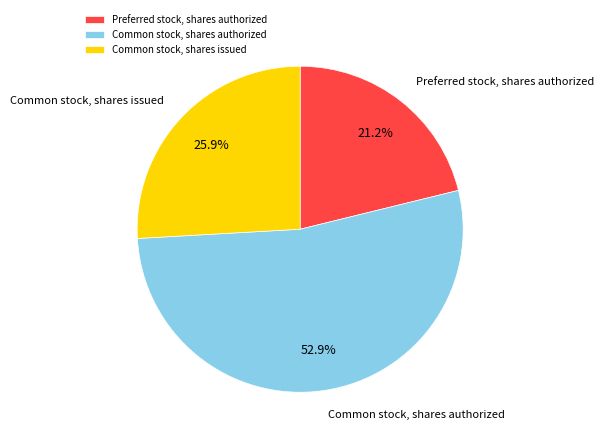

What percentage do Common stock, shares issued and Common stock, shares authorized together represent?

78.8%